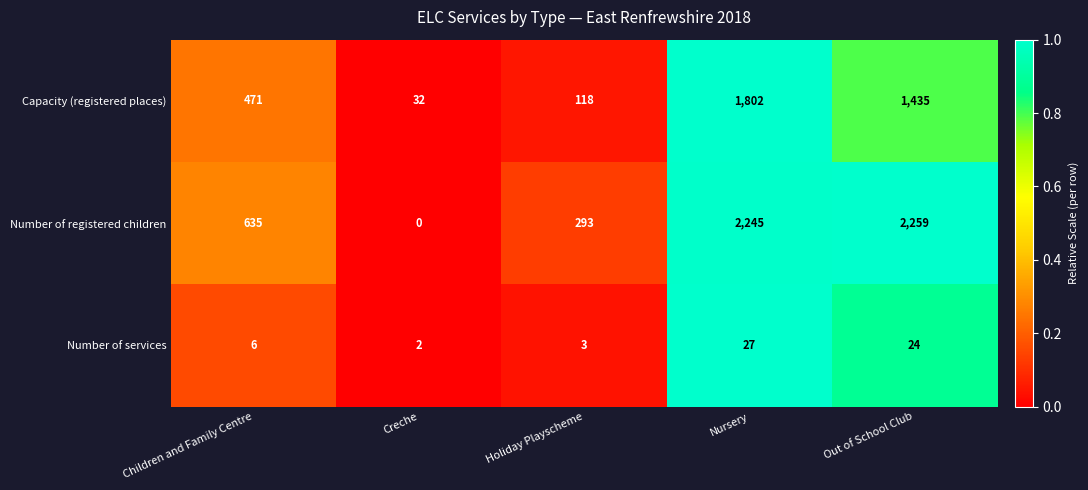

Read the Number of services value at Holiday Playscheme, to the nearest 5.

5